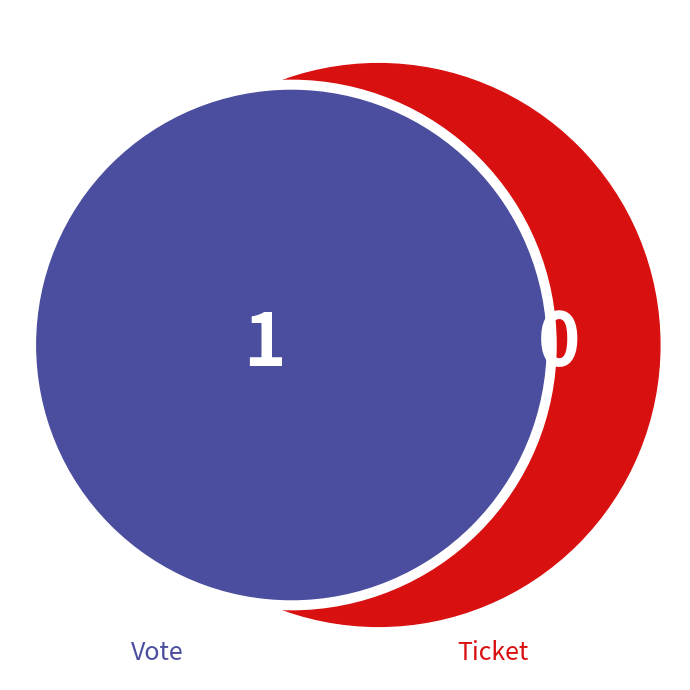

Which slice represents more than half of the pie?

Vote